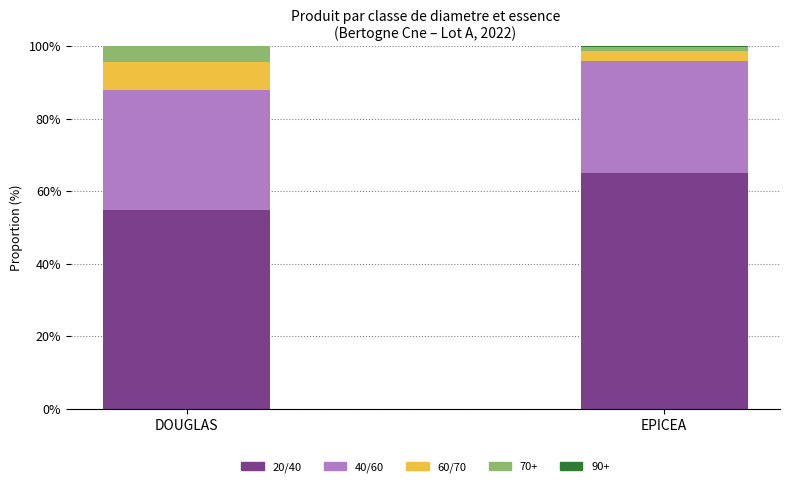

True or false: 20/40 has a value of 54.8 at DOUGLAS.

True